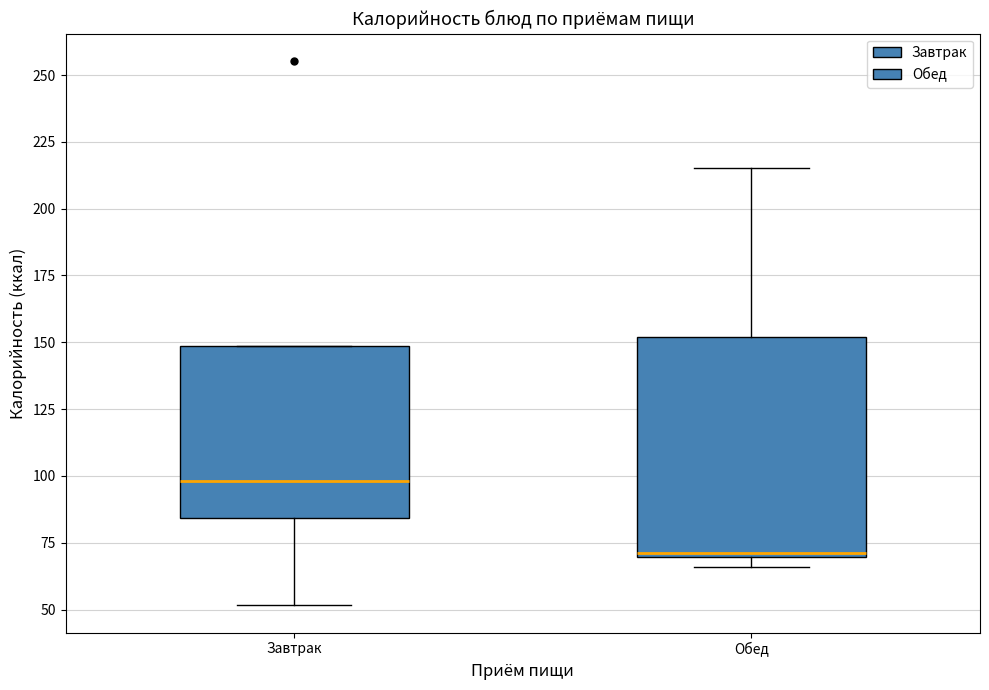

Reading left to right, transcribe this box plot: for each box, give where its median line is, the range the box spans, and where its two whiskers end, as read against the y-axis. The values are not printed on the chart, so give them approximately, as read against the axis.

Завтрак: median 100, box 85 to 150, whiskers 50 to 150
Обед: median 70 (just above the box's lower edge), box 70 to 150, whiskers 65 to 215